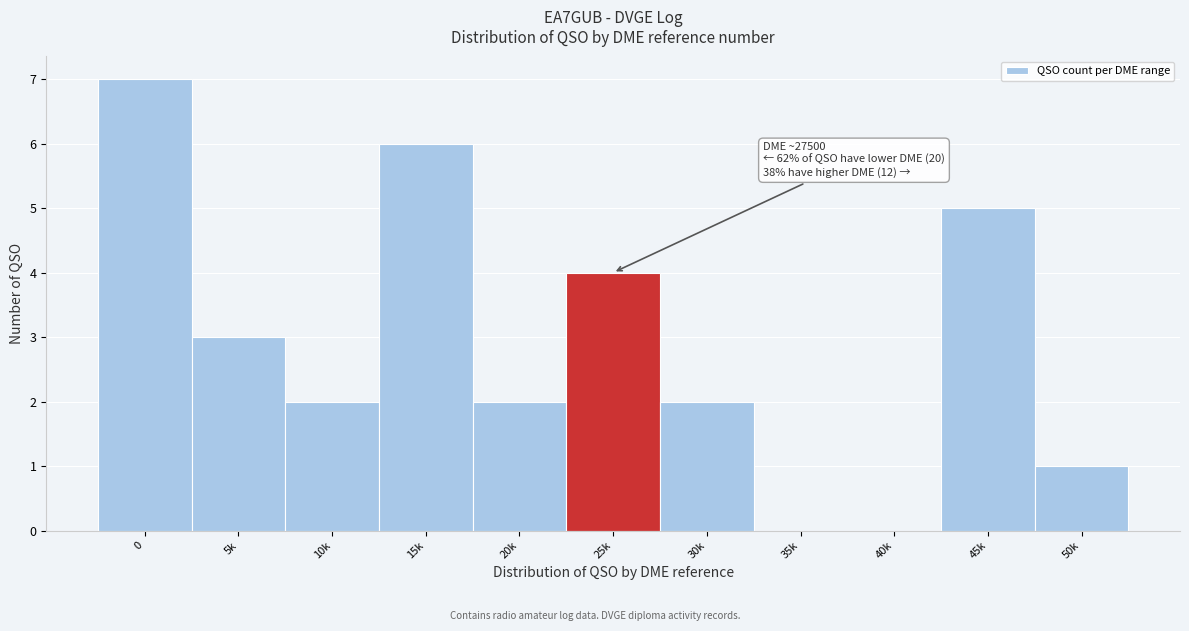

Reading left to right, what are all the values shown in this chart?

0=7	5k=3	10k=2	15k=6	20k=2	25k=4	30k=2	35k=0	40k=0	45k=5	50k=1